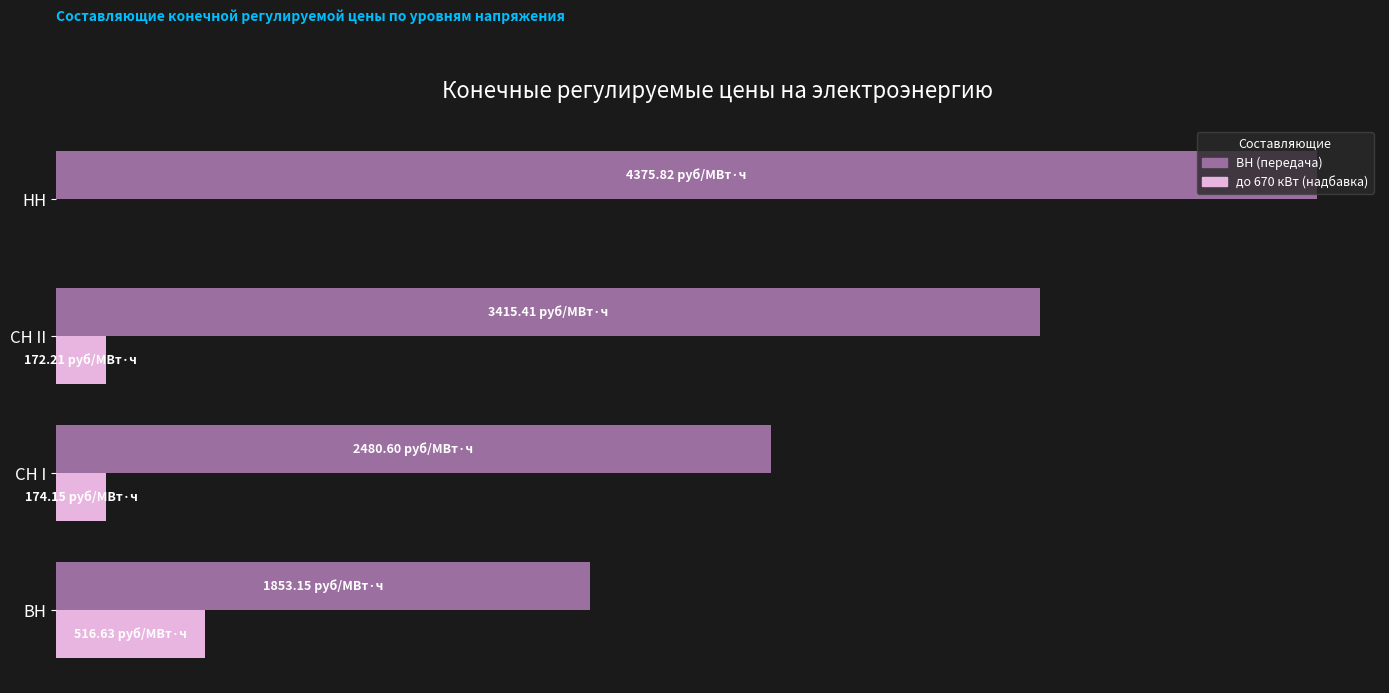

What are all the series names shown in the legend?

ВН (передача), до 670 кВт (надбавка)